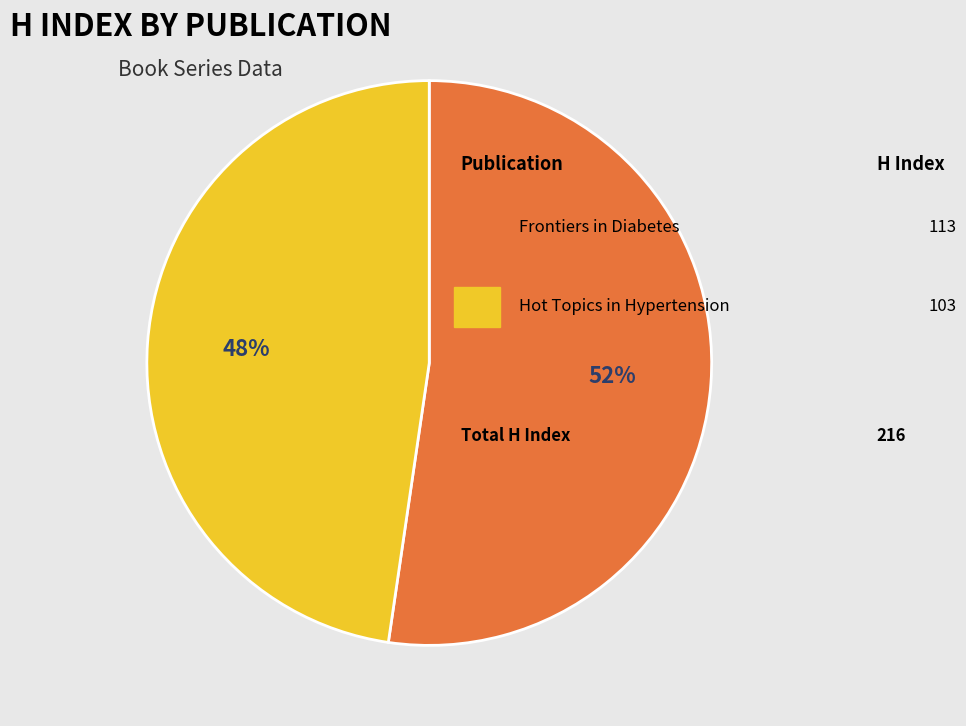

How many slices are in this pie chart?

2